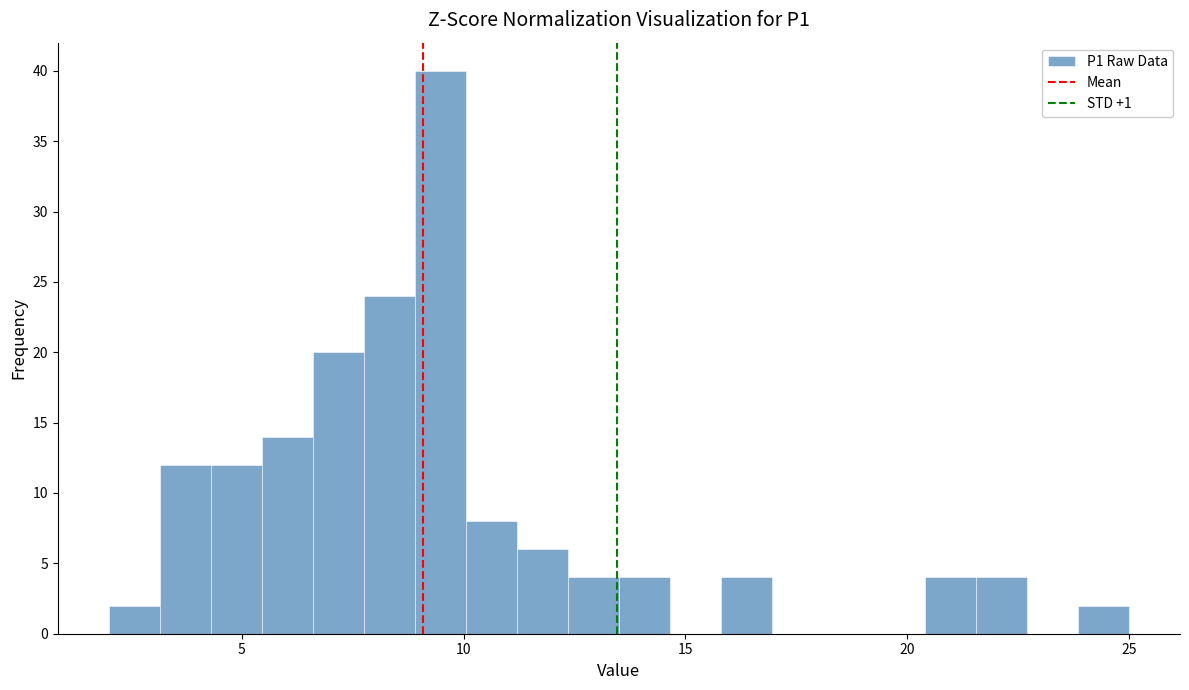

Read against the x-axis, roughly where is the centre of the tallest bar?

9.5